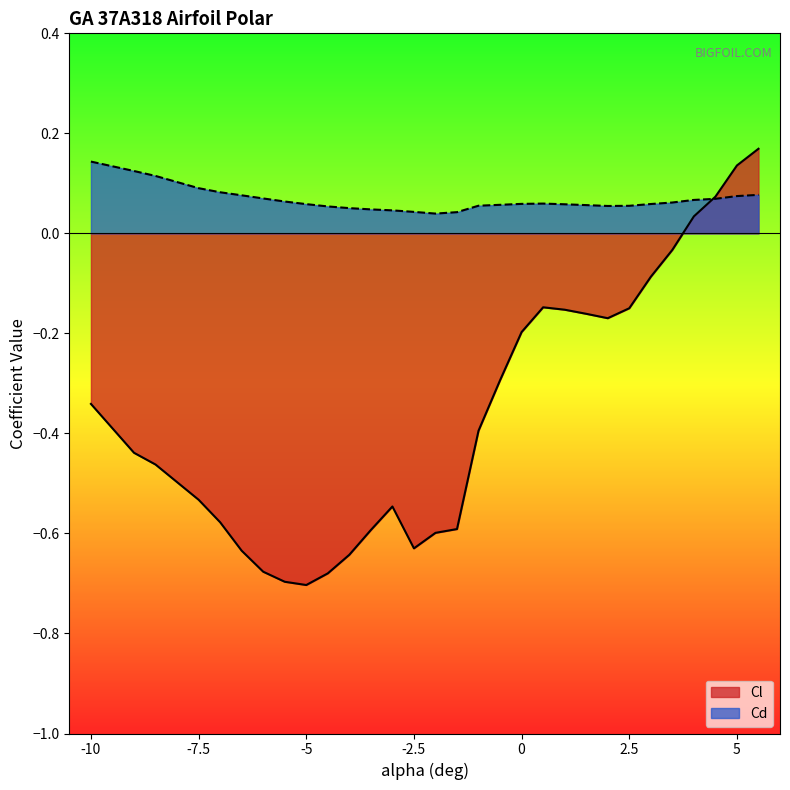

At which category does Cl reach its first local peak?

-3